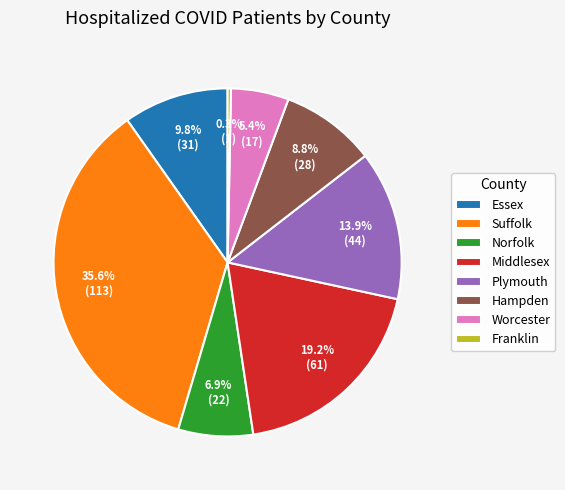

What percentage is the Franklin slice, to the nearest percent?

0%